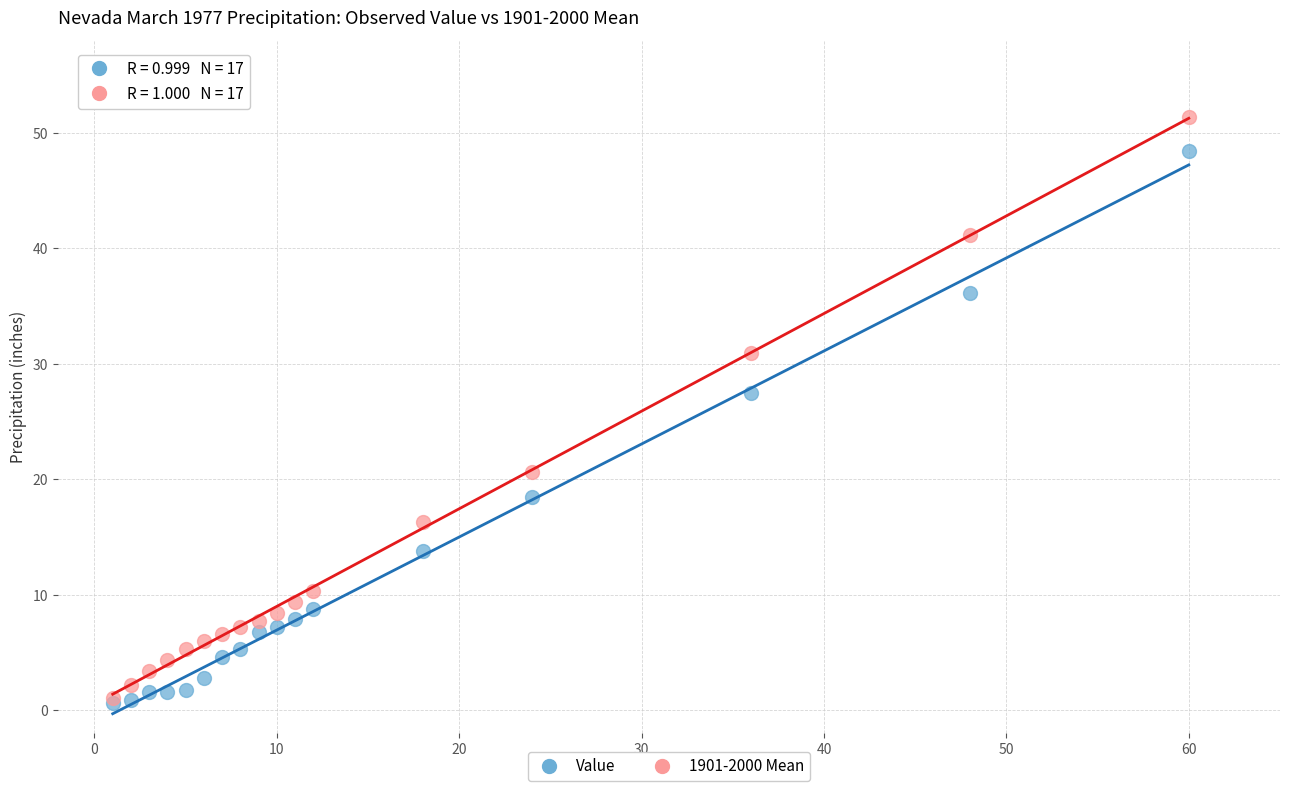

Which series has the widest spread of Y values?

1901-2000 Mean